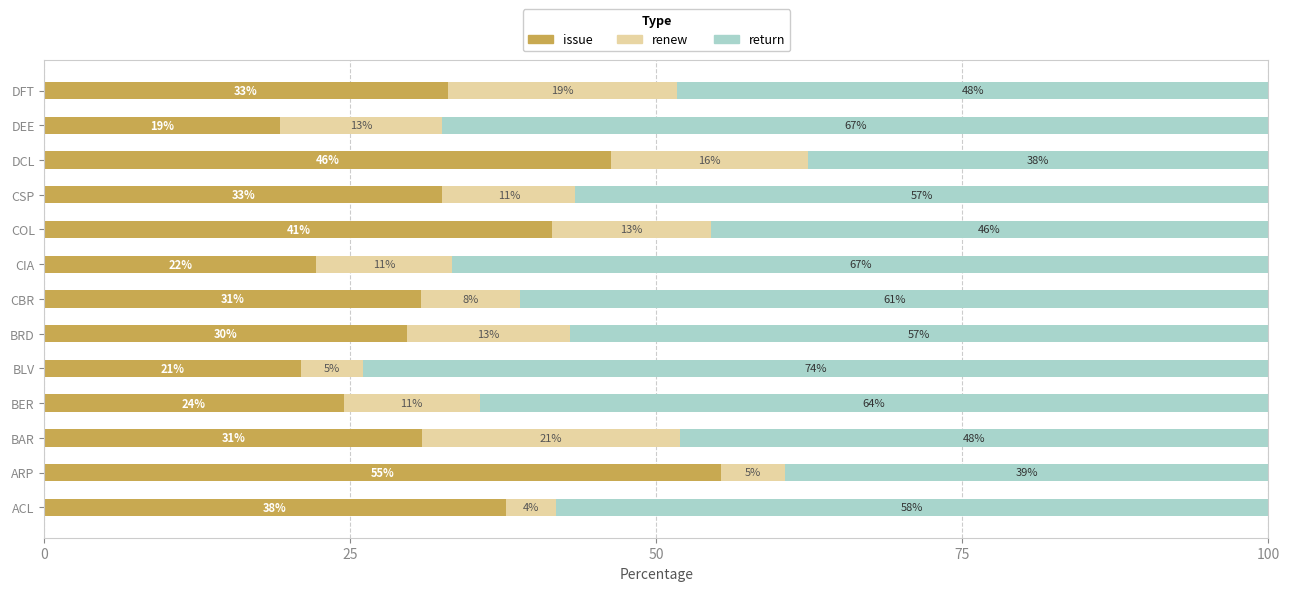

What are all the series names shown in the legend?

issue, renew, return